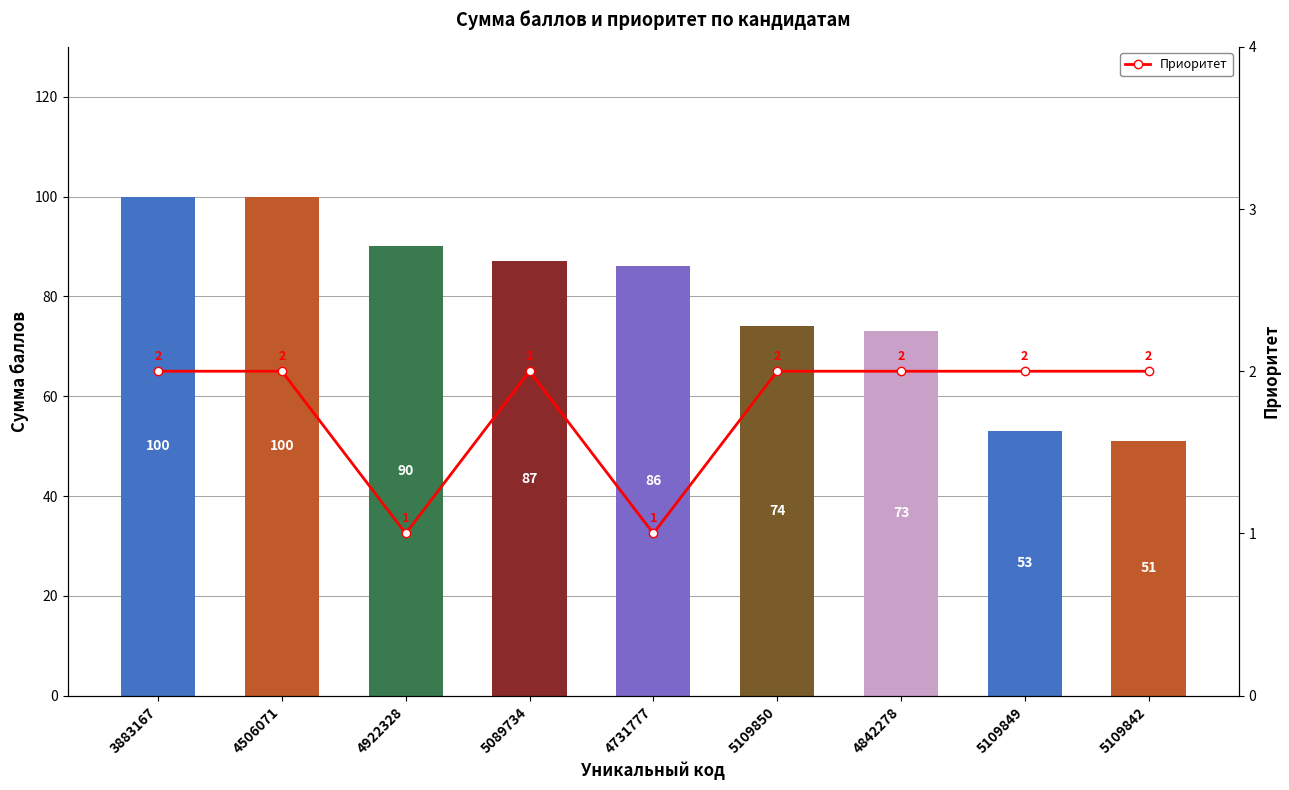

Reading left to right, what are all the values shown in this chart?

Сумма баллов: 3883167=100	4506071=100	4922328=90	5089734=87	4731777=86	5109850=74	4842278=73	5109849=53	5109842=51
Приоритет: 3883167=2	4506071=2	4922328=1	5089734=2	4731777=1	5109850=2	4842278=2	5109849=2	5109842=2